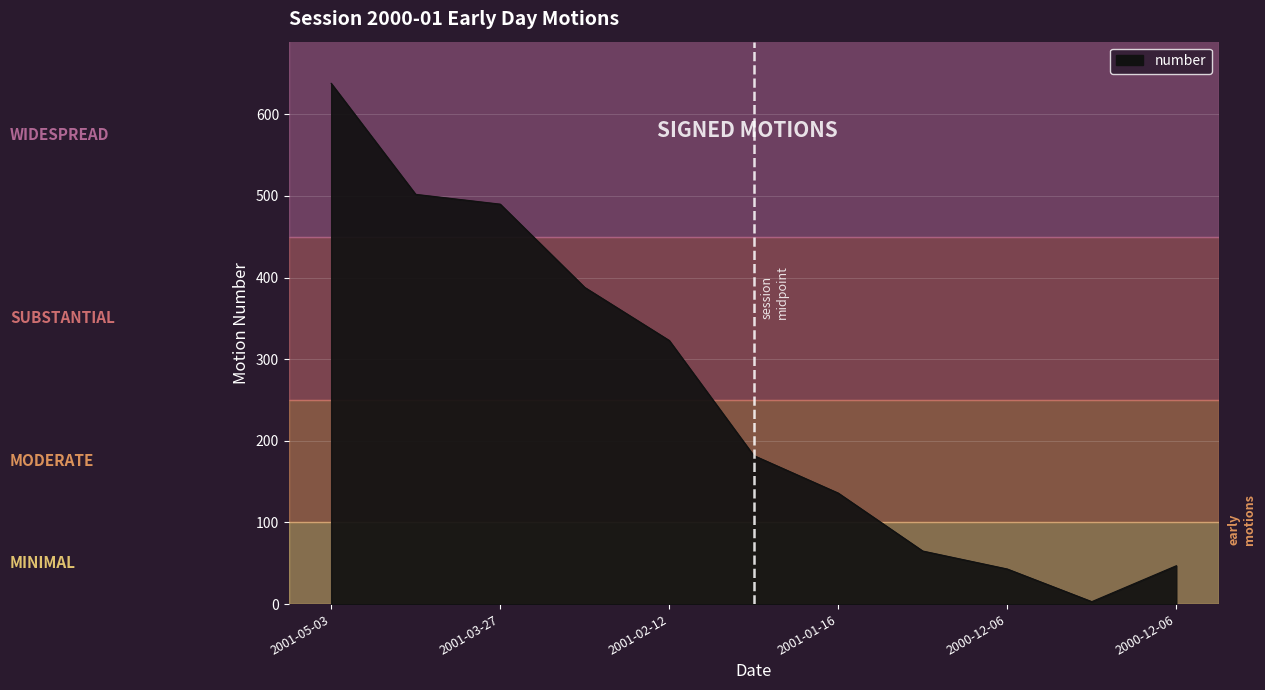

What is the difference between the maximum and minimum values?

635